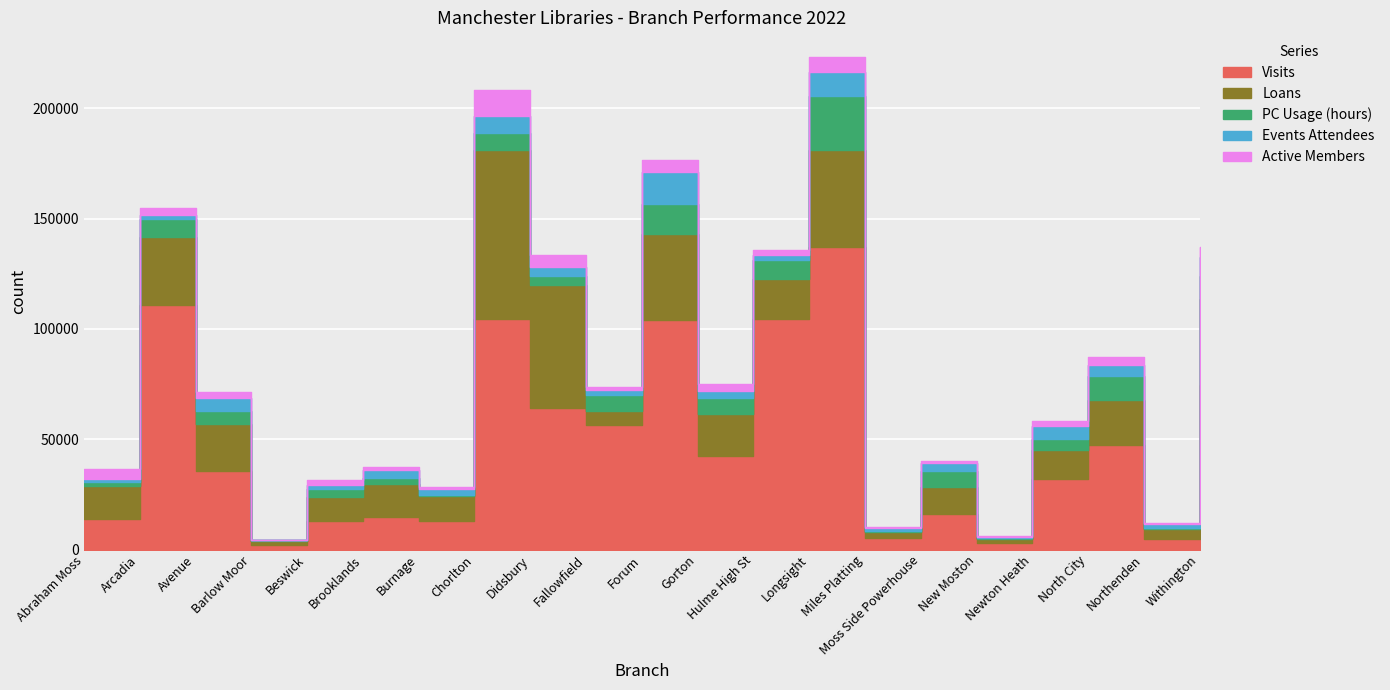

Reading right to left, transcribe all the data shown in this chart.

Visits: 74417	4821	47569	31920	2860	16239	5151	137277	104510	42432	103839	56486	64107	104344	12746	14686	13067	2023	35700	110817	13736
Loans: 39234	4310	20208	13226	1961	11881	2610	43816	18272	18988	39253	6505	55842	76789	11438	14803	10876	1648	21223	30798	15265
PC Usage (hours): 10355	792	10808	4952	605	7673	630	24649	8672	7365	13539	7187	3920	7863	491	2946	3382	547	5983	8258	1718
Events Attendees: 8569	1819	5183	5860	424	3221	1467	10578	2303	3083	14751	2023	4425	7442	2590	3752	2112	34	5575	1831	1453
Active Members: 4783	297	3518	2315	458	1329	385	6997	1970	3083	5390	1556	5140	11790	1166	1173	2217	118	2803	3198	4495